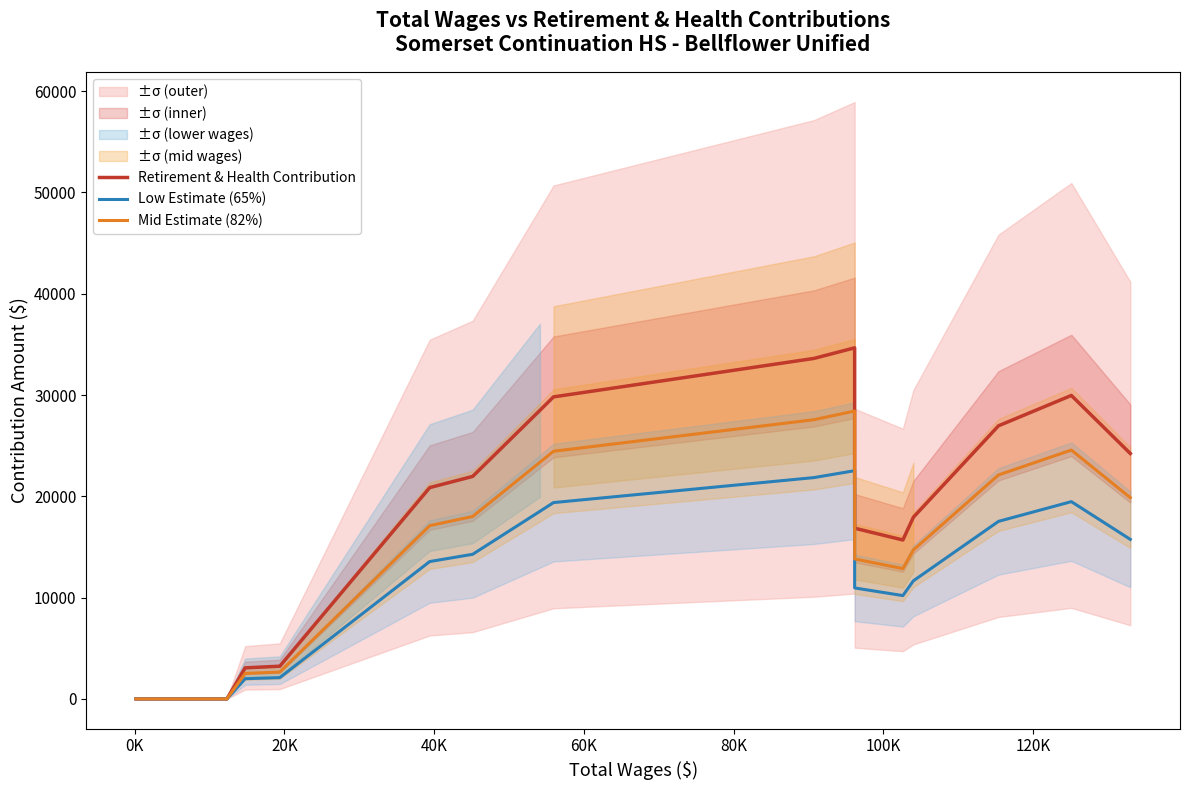

The Low Estimate (65%) series shows 20509.4 at 16. True or false?

False